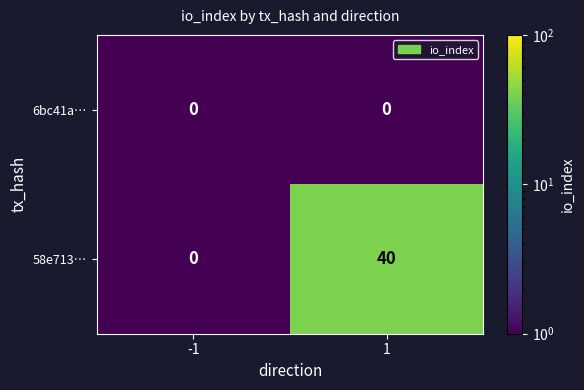

What is the maximum value shown in the chart?

40